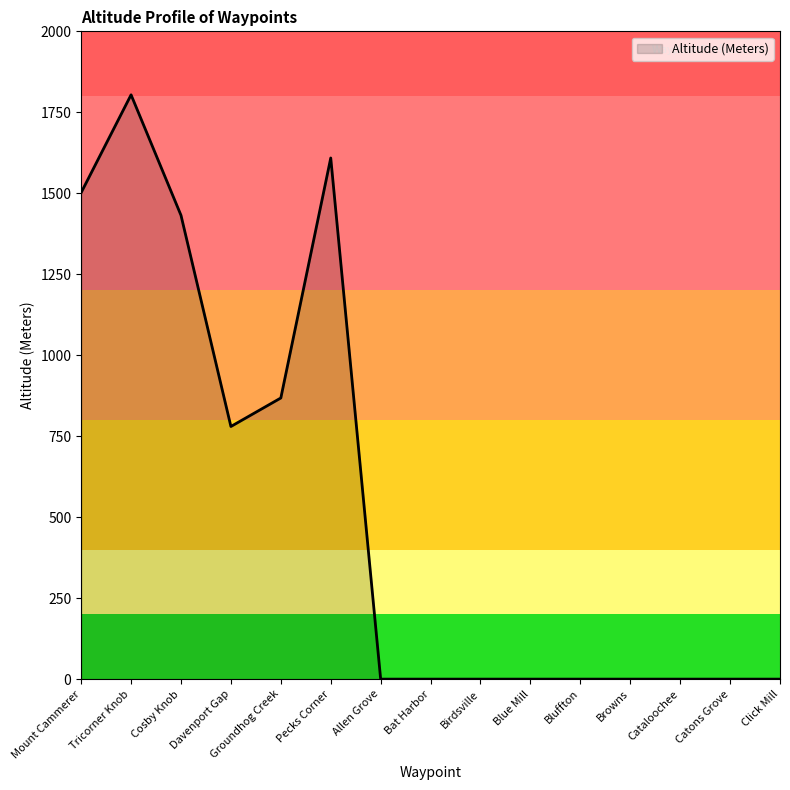

Which category has the highest value across all series?

Tricorner Knob